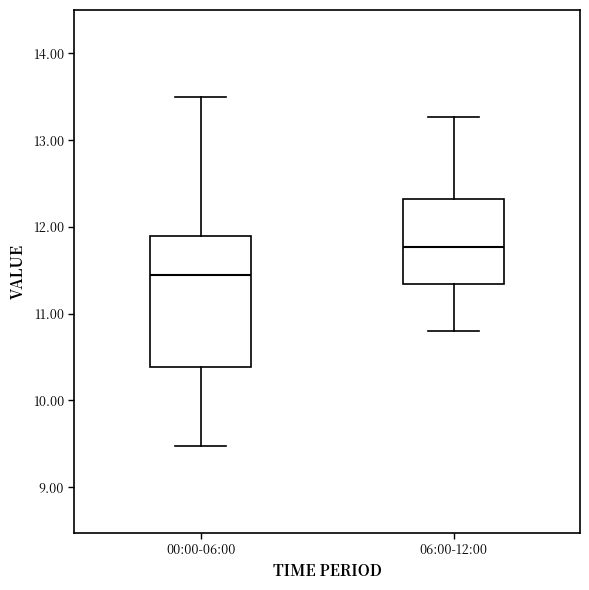

Where does the upper whisker of the box for 06:00-12:00 end on the y-axis? The values are not printed on the chart, so give them approximately, as read against the axis.

13.3